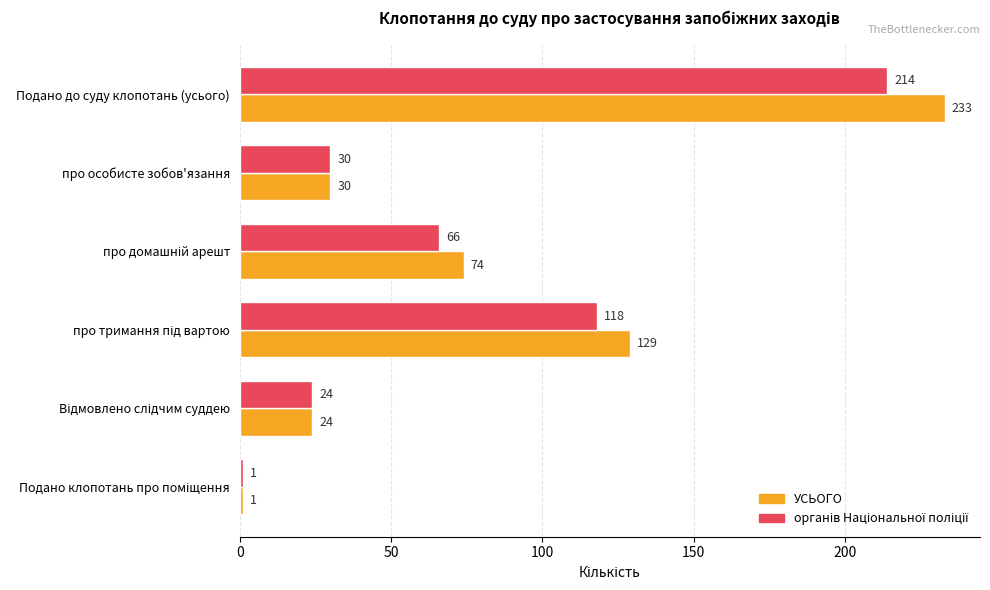

At how many categories does at least one series exceed 59?

3